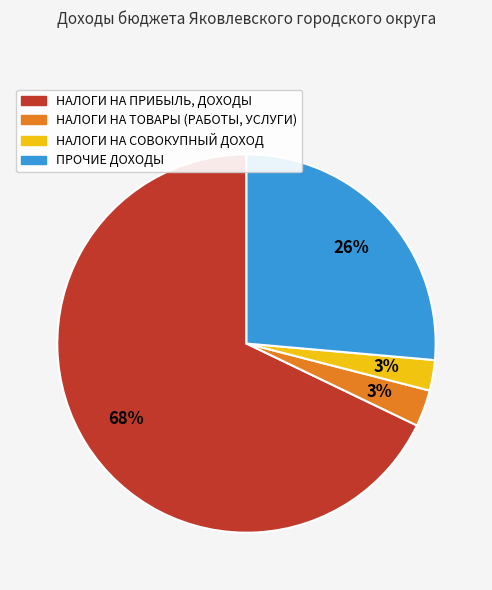

Which category accounts for the majority?

НАЛОГИ НА ПРИБЫЛЬ, ДОХОДЫ